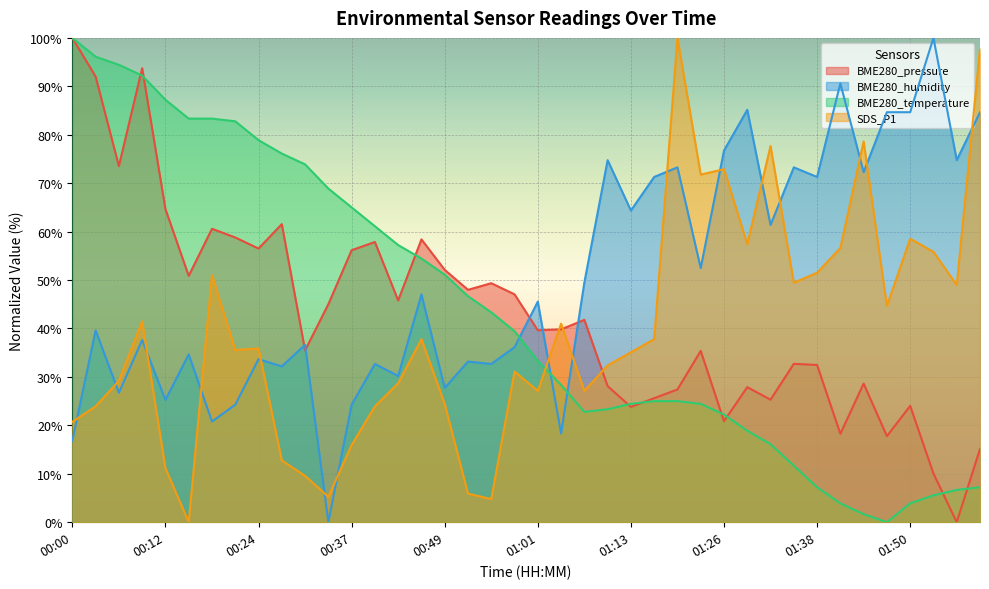

What is the difference between the maximum and minimum values in the BME280_humidity series?

100.0